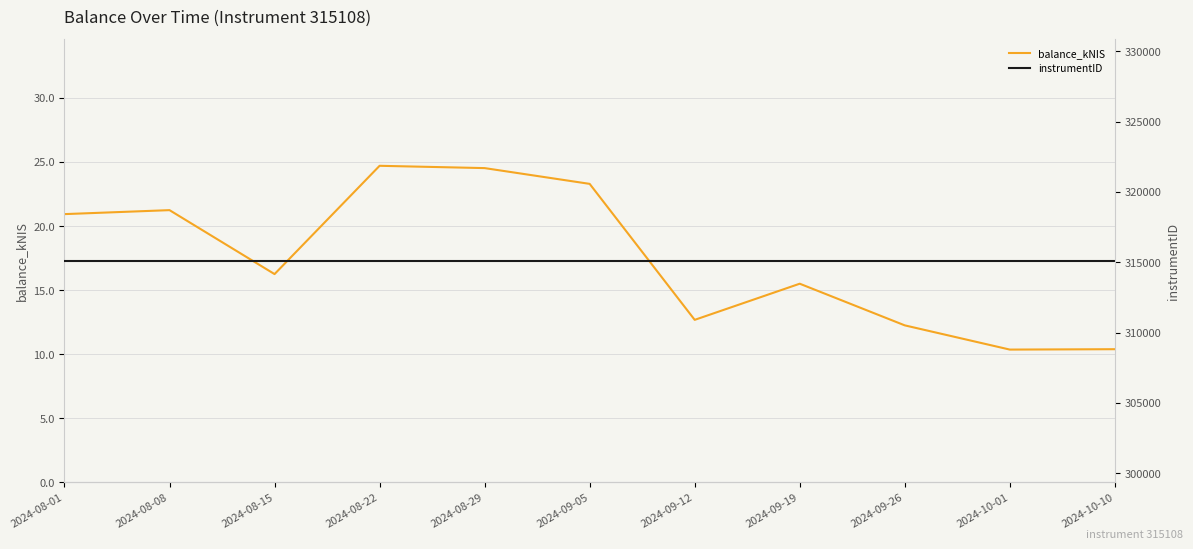

What are all the series names shown in the legend?

balance_kNIS, instrumentID